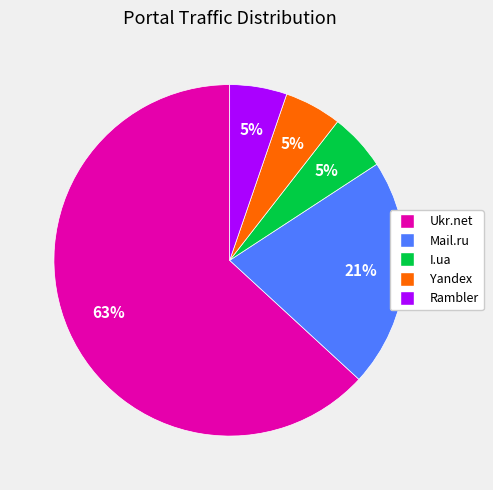

Which has a higher value, Ukr.net or Mail.ru?

Ukr.net